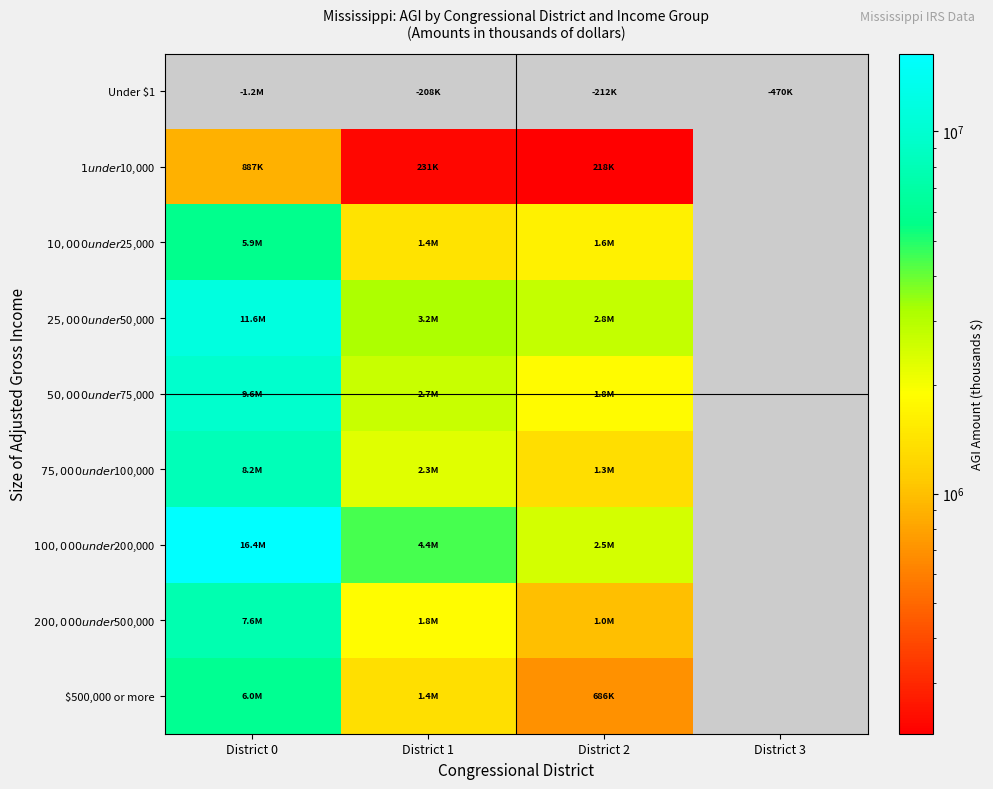

Which category has the highest value in the Under $1 series?

District 0